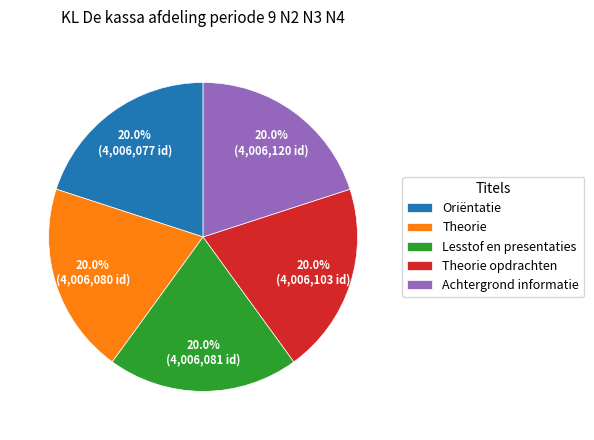

Count the number of slices in the pie.

5